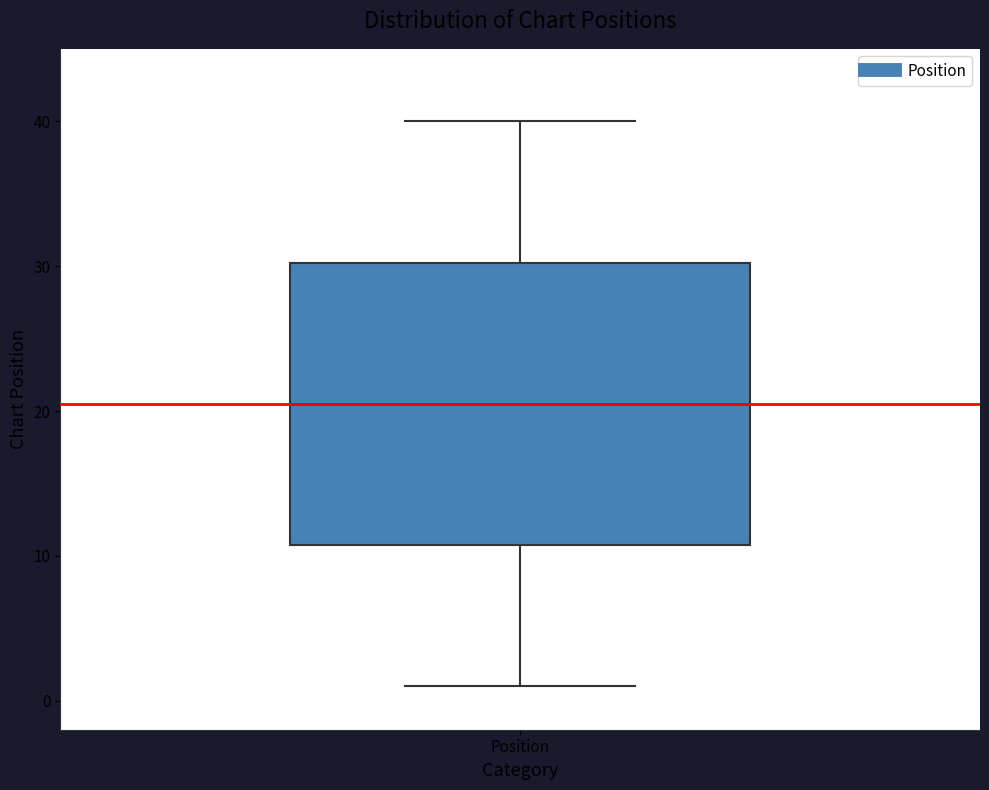

Transcribe this box plot: give where the median line is, the range the box spans, and where the two whiskers end, as read against the y-axis. The values are not printed on the chart, so give them approximately, as read against the axis.

median 21, box 11 to 30, whiskers 1 to 40